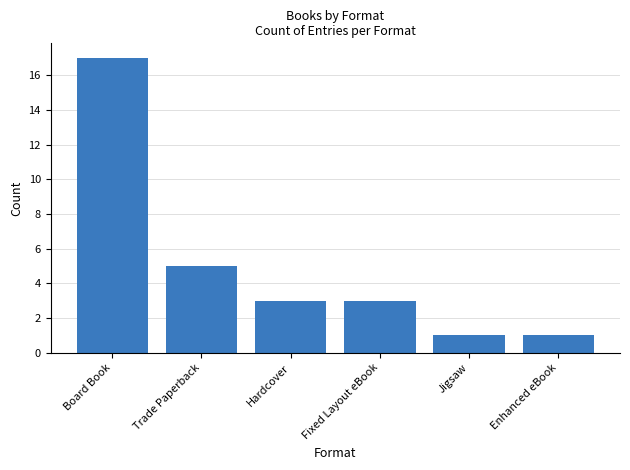

What is the minimum value shown in the chart?

1